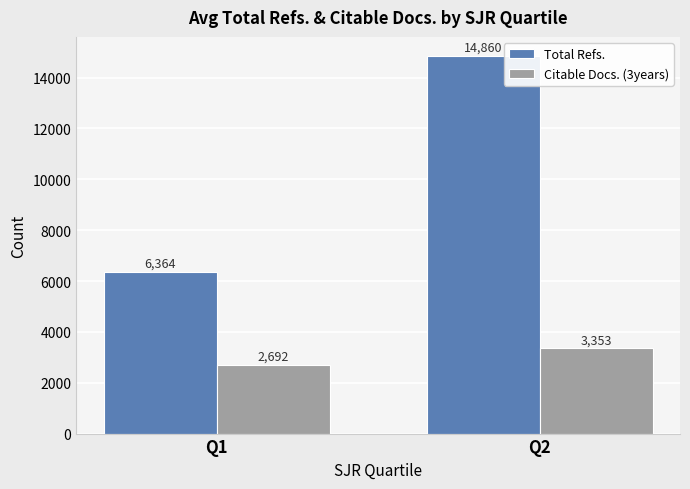

What is the value of the Total Refs. bar at the 1st from the left?

6364